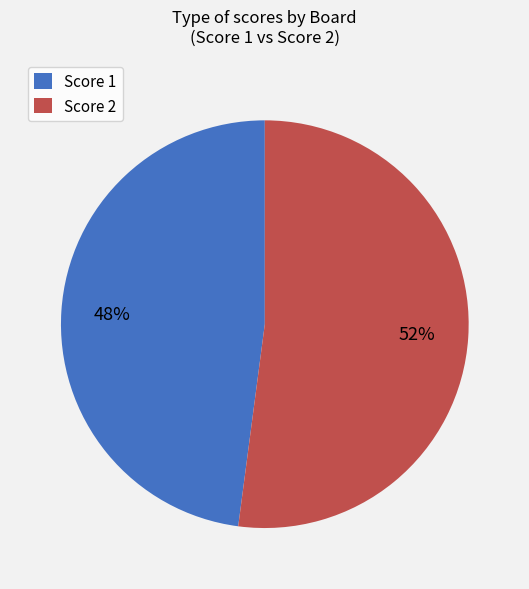

Is there any slice that represents more than half of the pie?

Yes